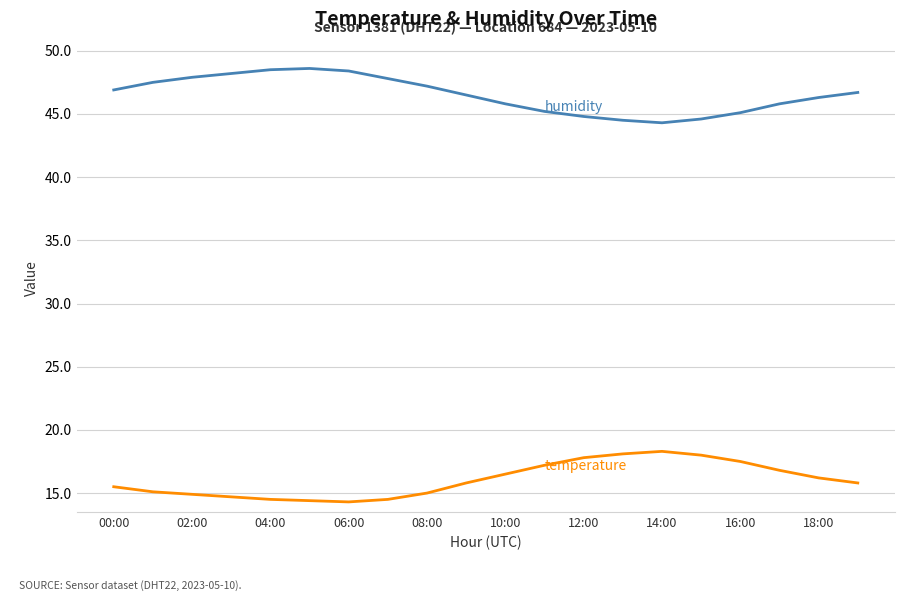

What is the greatest value displayed?

48.6